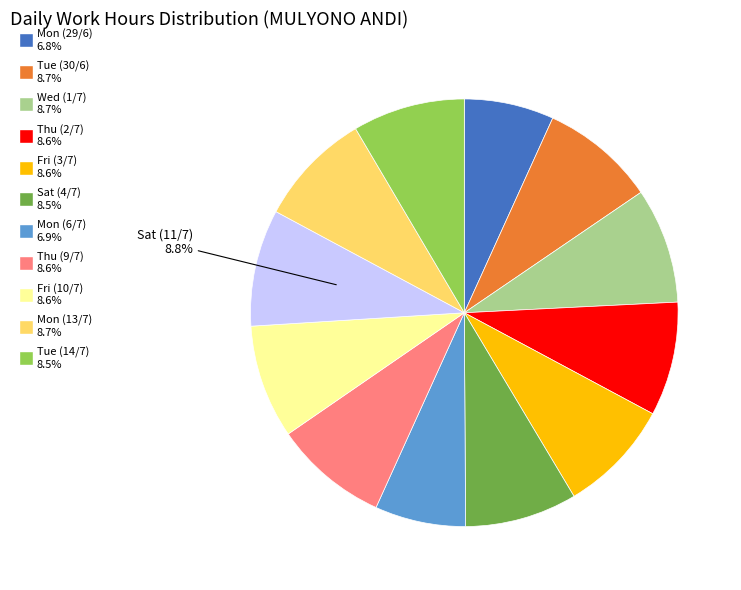

To the nearest percent, what is the difference between the largest and smallest slice percentages?

2%